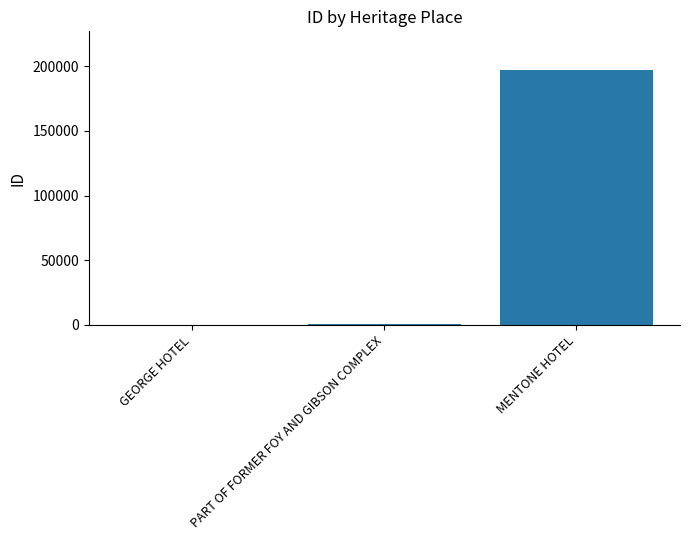

Does the chart contain stacked bars?

No